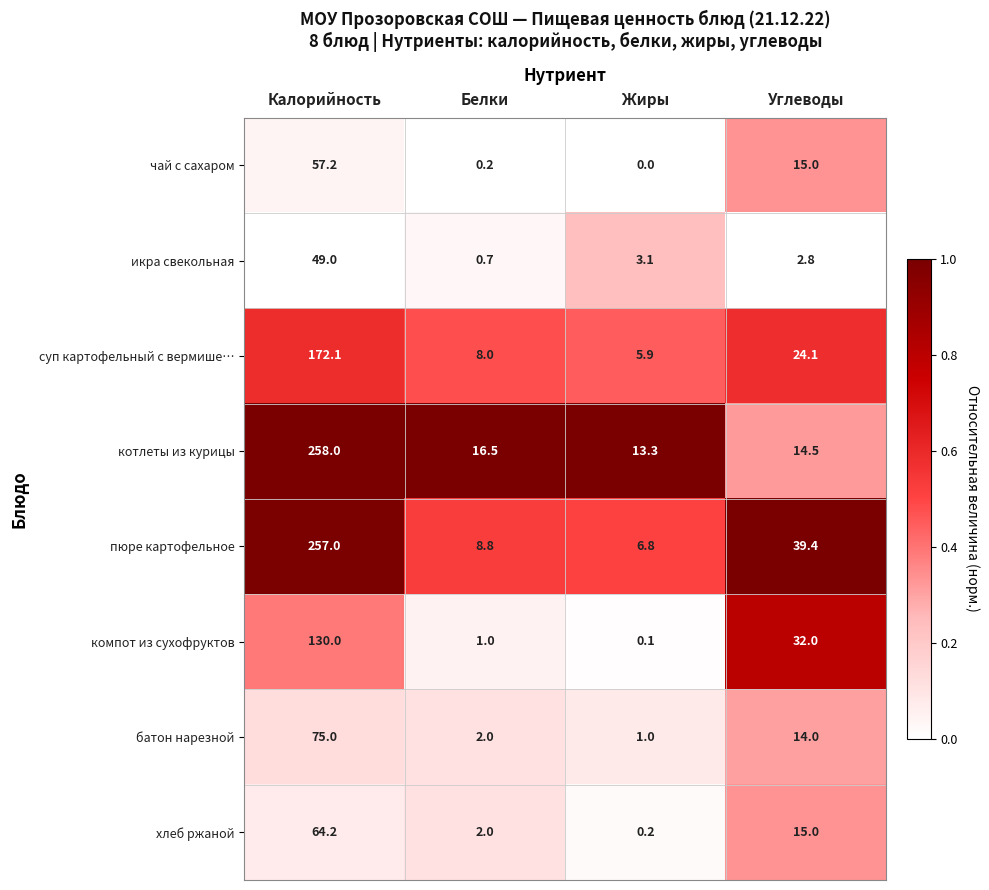

What is the sum of the котлеты из курицы values at Белки and Жиры?

29.8